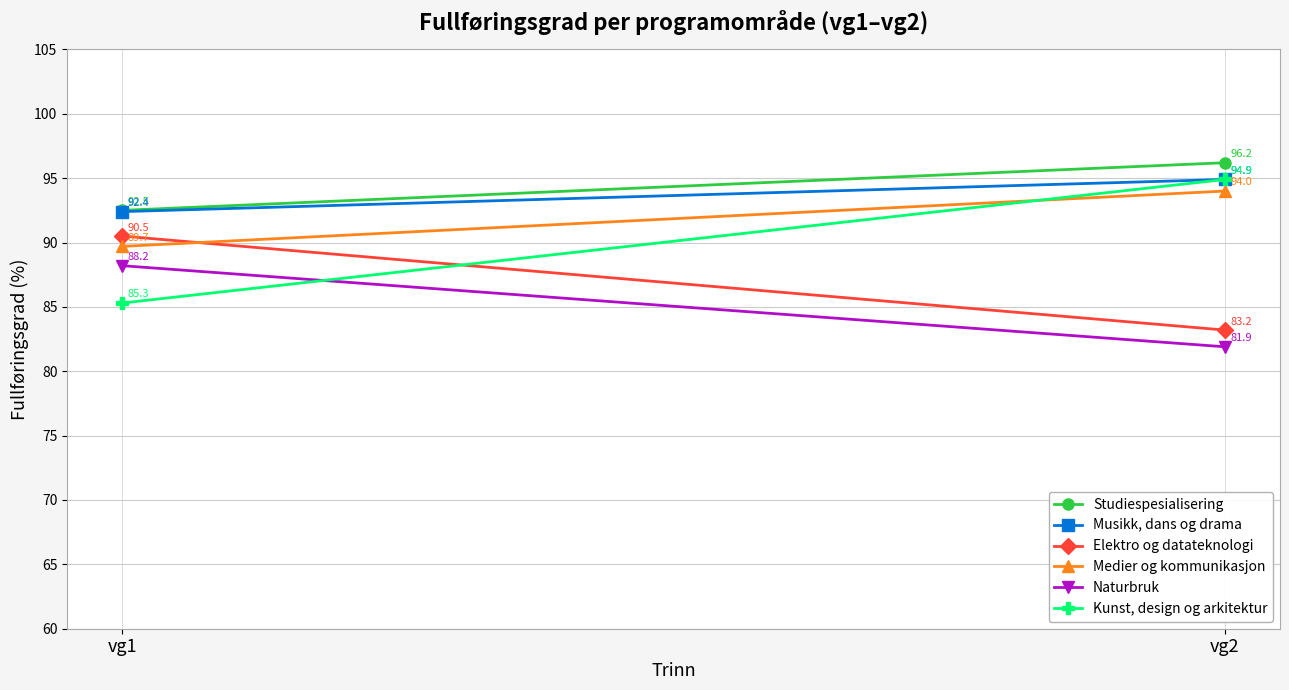

Is the value of Studiespesialisering at vg1 greater than the value of Kunst, design og arkitektur at vg2?

No